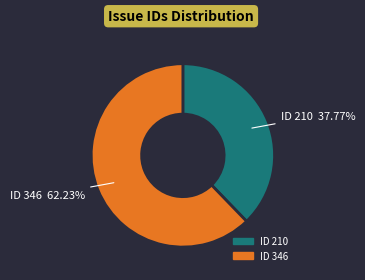

Is there any slice that represents more than half of the pie?

Yes